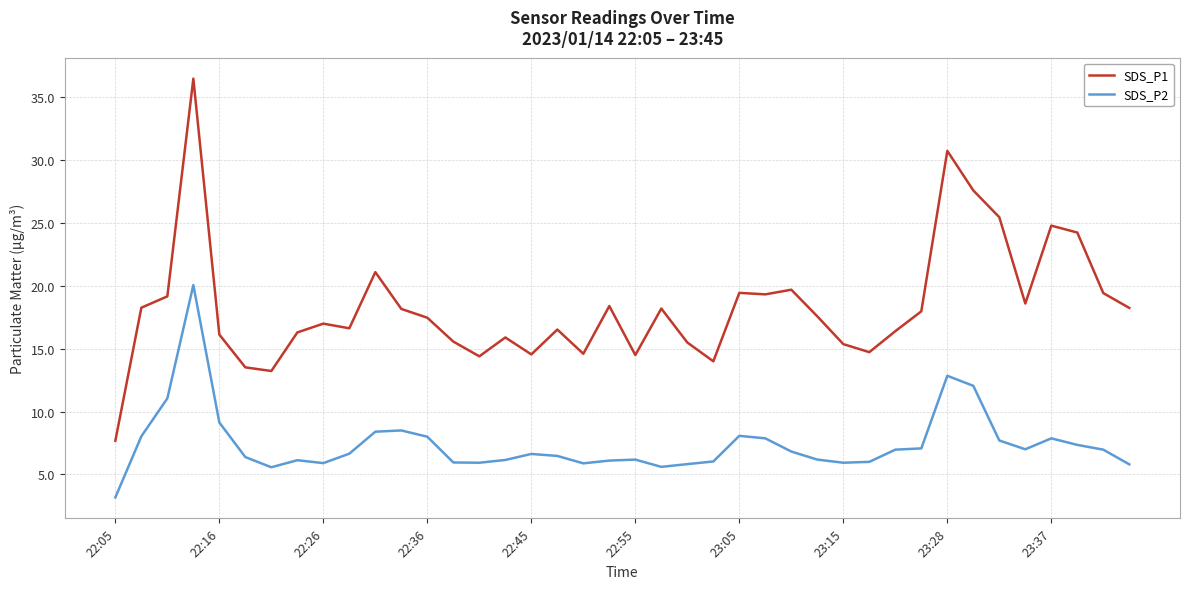

List the series in order of their peak value, highest first.

SDS_P1, SDS_P2